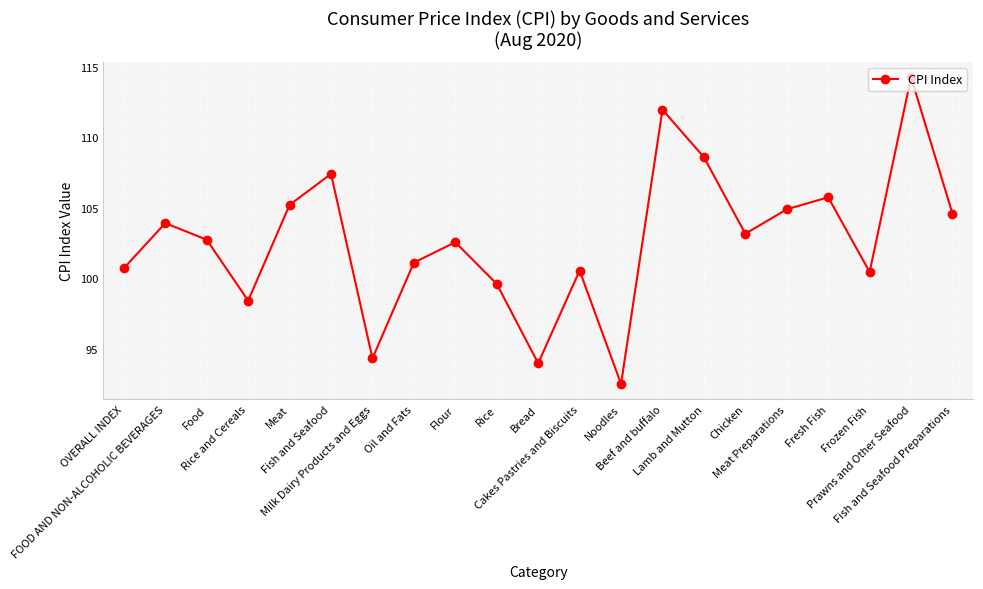

What is the value of the 10th point from the left?

99.6